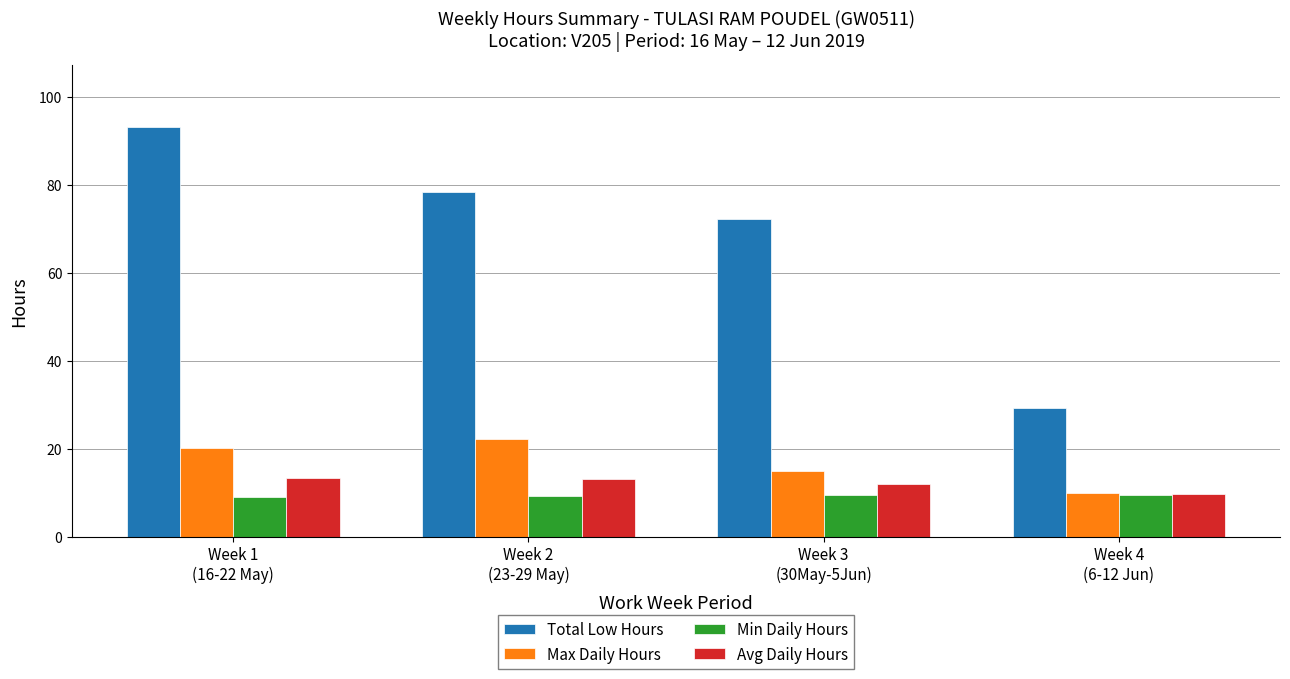

What is the highest value of the Min Daily Hours series?

9.5